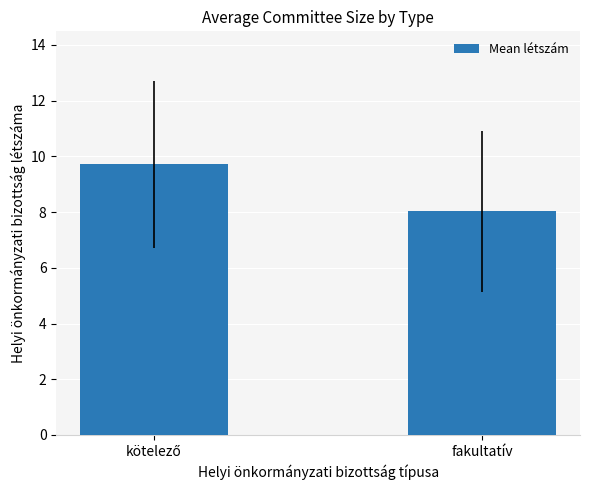

Is it true that the value at fakultatív is 14.0?

False